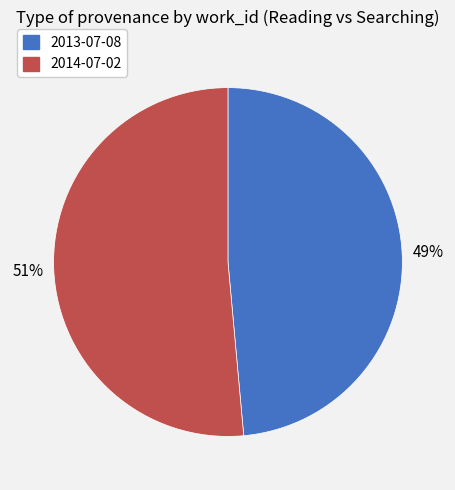

Is there any slice that represents more than half of the pie?

Yes